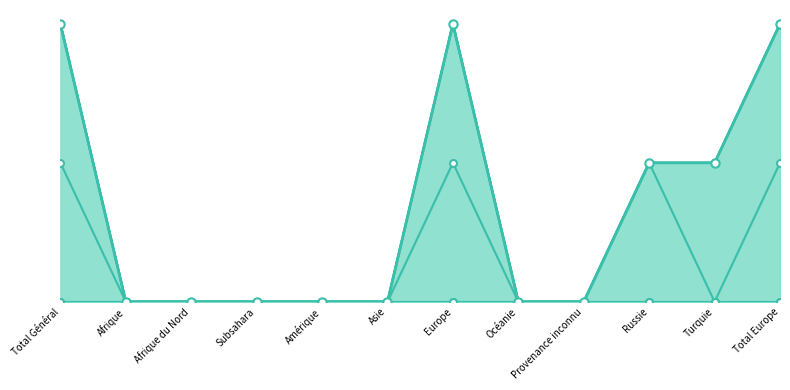

Which has a higher value, Subsahara or Russie?

Russie